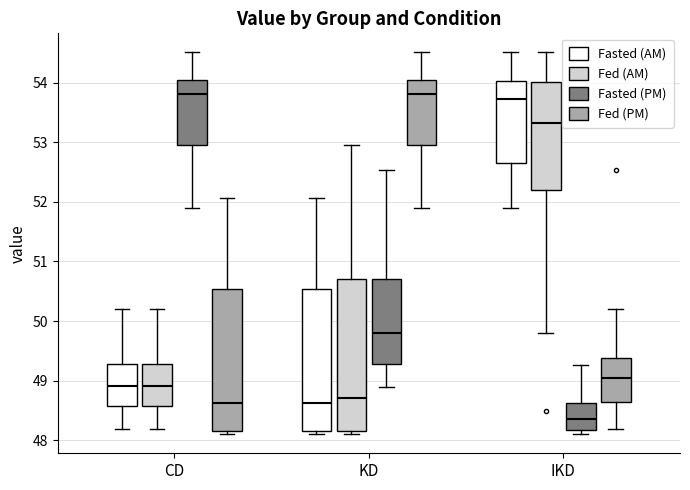

Reading left to right, read every box against the y-axis: the position of its median line, the range the box covers, and the ends of its whiskers. The values are not printed on the chart, so give them approximately, as read against the axis.

CD (Fasted (AM)): median 48.9, box 48.6 to 49.3, whiskers 48.2 to 50.2
CD (Fed (AM)): median 48.9, box 48.6 to 49.3, whiskers 48.2 to 50.2
CD (Fasted (PM)): median 53.8, box 53.0 to 54.0, whiskers 51.9 to 54.5
CD (Fed (PM)): median 48.6, box 48.2 to 50.5, whiskers 48.1 to 52.1
KD (Fasted (AM)): median 48.6, box 48.2 to 50.5, whiskers 48.1 to 52.1
KD (Fed (AM)): median 48.7, box 48.2 to 50.7, whiskers 48.1 to 53.0
KD (Fasted (PM)): median 49.8, box 49.3 to 50.7, whiskers 48.9 to 52.5
KD (Fed (PM)): median 53.8, box 53.0 to 54.0, whiskers 51.9 to 54.5
IKD (Fasted (AM)): median 53.7, box 52.6 to 54.0, whiskers 51.9 to 54.5
IKD (Fed (AM)): median 53.3, box 52.2 to 54.0, whiskers 49.8 to 54.5
IKD (Fasted (PM)): median 48.4, box 48.2 to 48.6, whiskers 48.1 to 49.3
IKD (Fed (PM)): median 49.1, box 48.6 to 49.4, whiskers 48.2 to 50.2